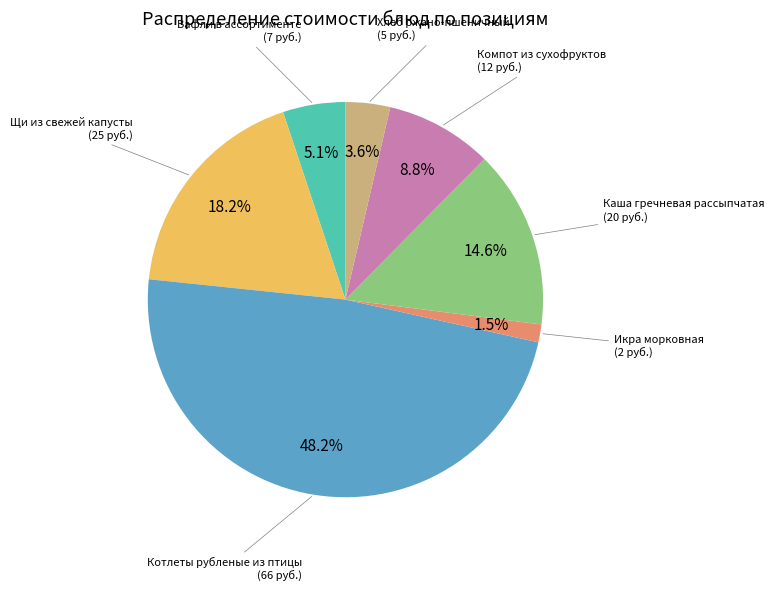

Is there any slice that represents more than half of the pie?

No